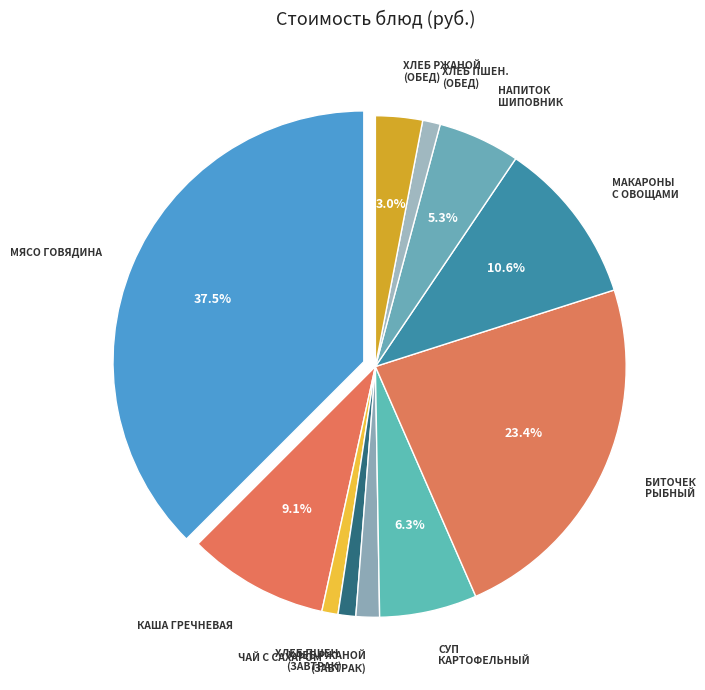

How many segments does this pie chart have?

11